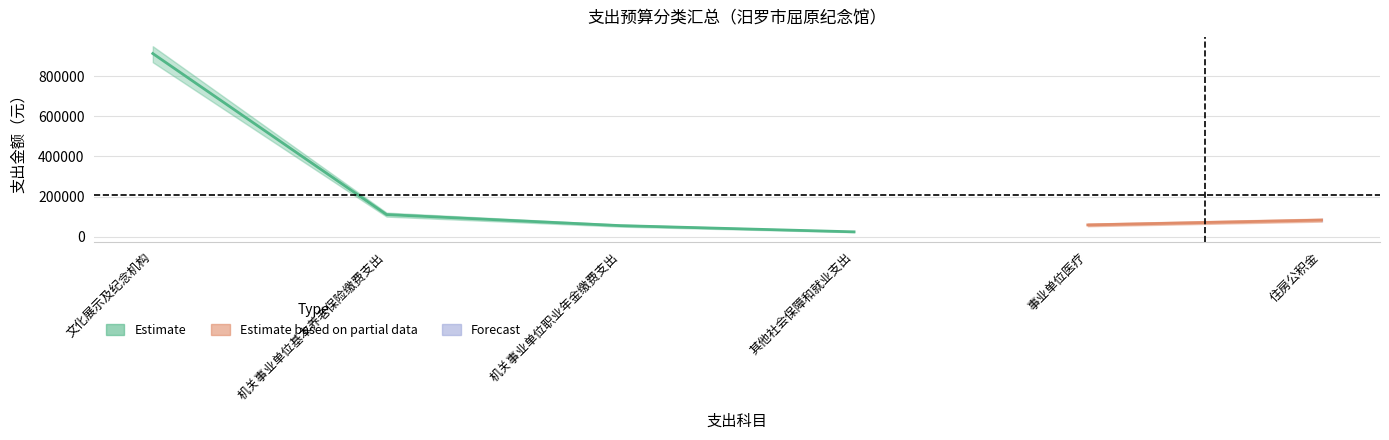

What value does the data have at 机关事业单位职业年金缴费支出?

55088.6